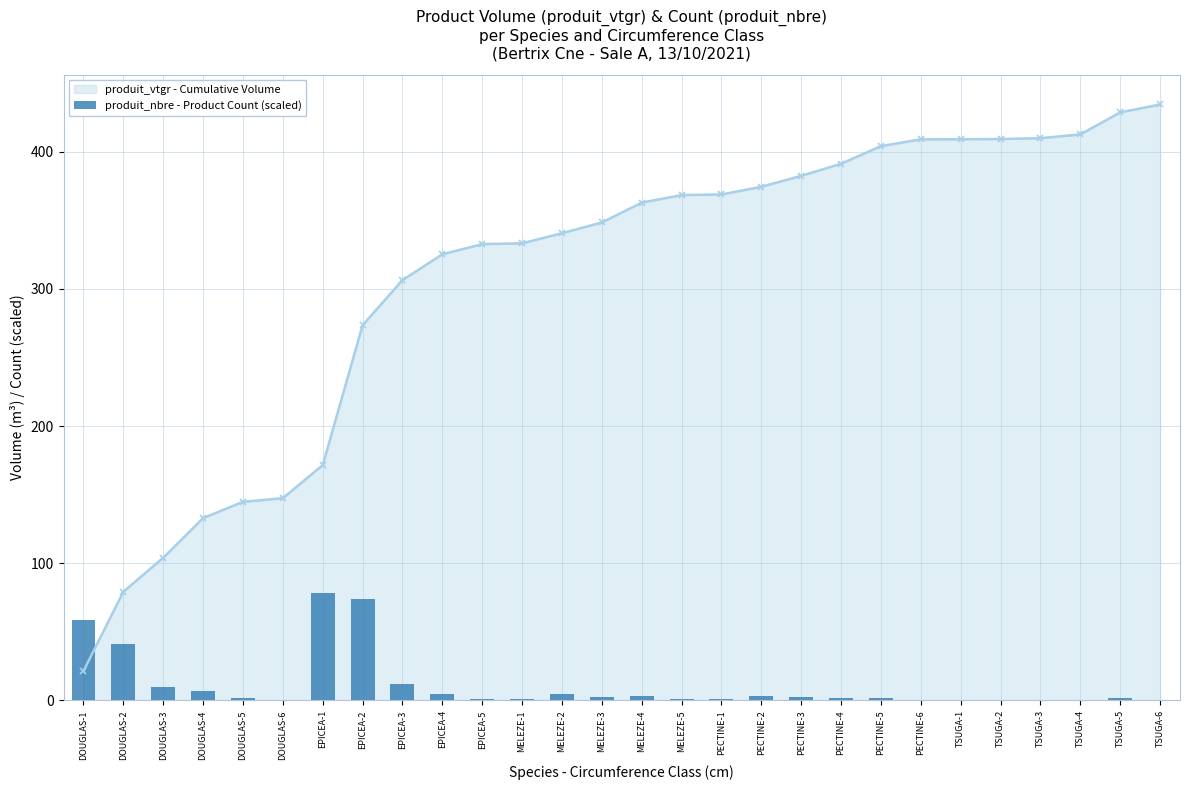

Reading left to right, transcribe all the data shown in this chart.

DOUGLAS-1=58.5	DOUGLAS-2=41.4	DOUGLAS-3=9.5	DOUGLAS-4=7.1	DOUGLAS-5=1.6	DOUGLAS-6=0.2	EPICEA-1=78.2	EPICEA-2=73.9	EPICEA-3=11.7	EPICEA-4=4.4	EPICEA-5=0.9	MELEZE-1=1.2	MELEZE-2=4.4	MELEZE-3=2.7	MELEZE-4=3.4	MELEZE-5=0.7	PECTINE-1=0.9	PECTINE-2=3.5	PECTINE-3=2.8	PECTINE-4=1.9	PECTINE-5=1.6	PECTINE-6=0.3	TSUGA-1=0.1	TSUGA-2=0.1	TSUGA-3=0.2	TSUGA-4=0.5	TSUGA-5=1.8	TSUGA-6=0.4